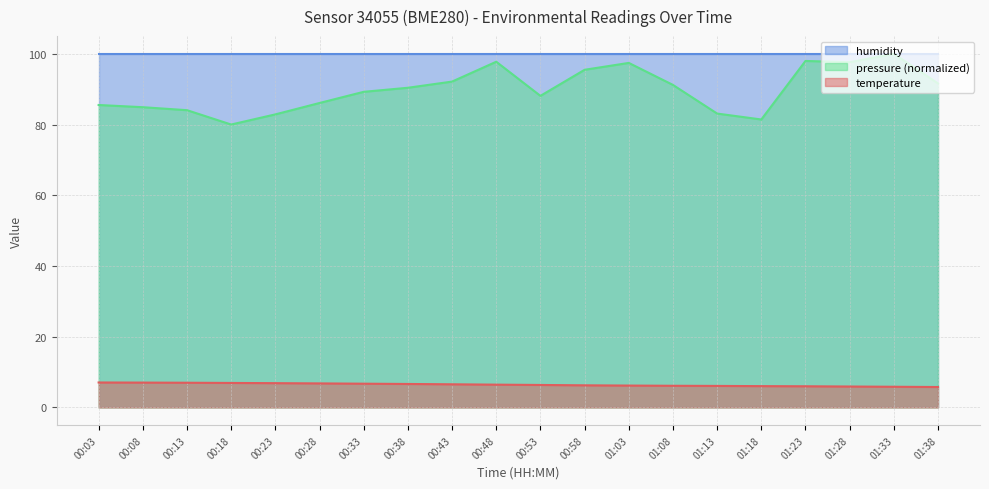

Count the number of data series in this chart.

3